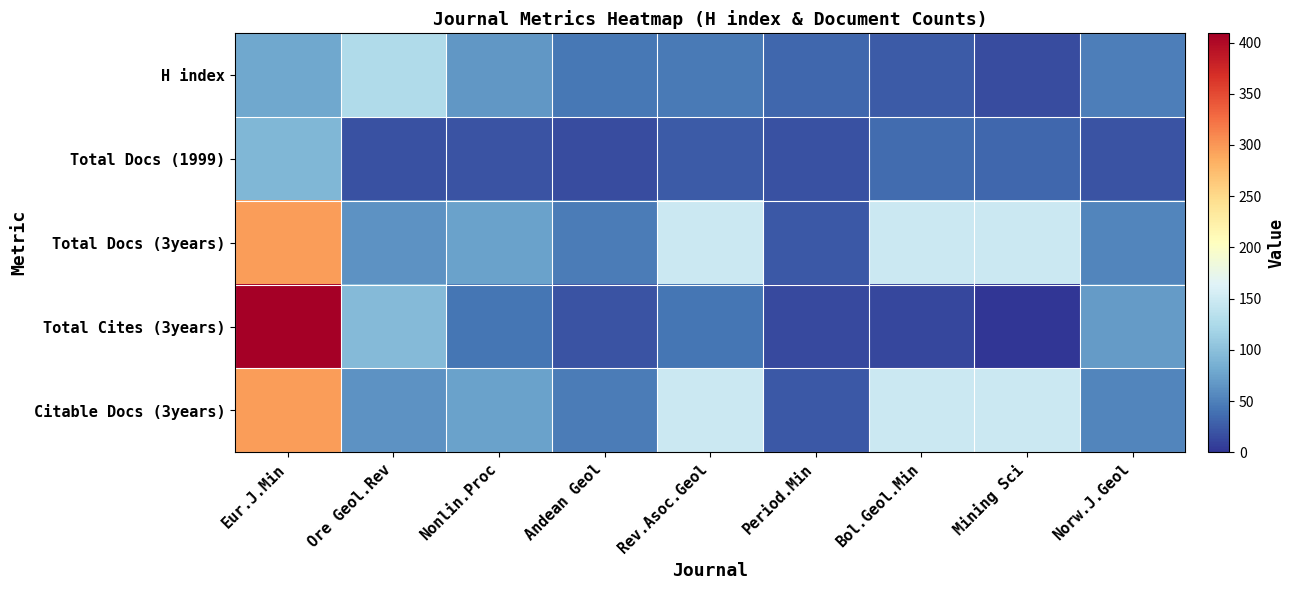

What is the maximum value shown in the chart?

409